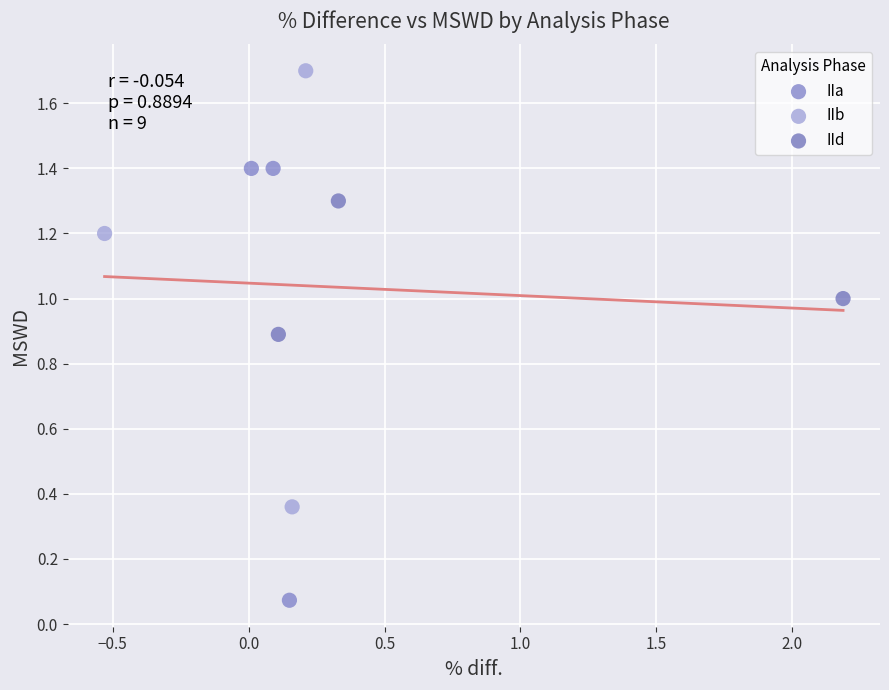

Which series contains the highest Y value?

IIb